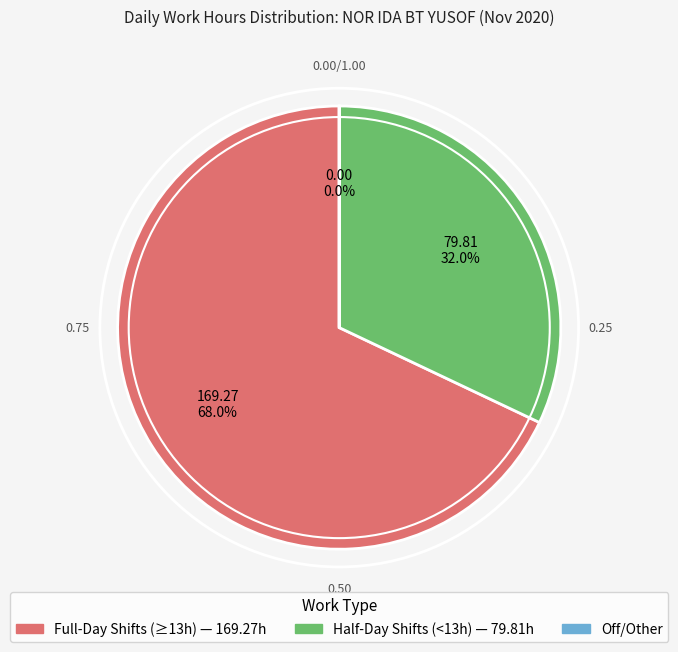

Is there a majority slice in this chart?

Yes